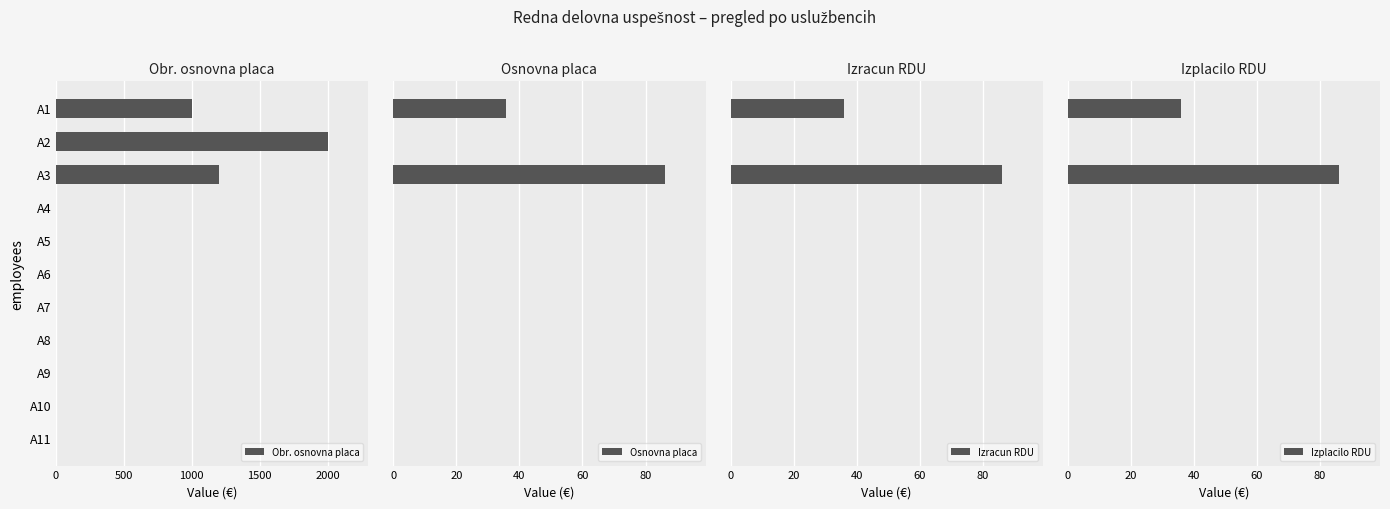

What is the sum of all Obr. osnovna placa values?

4200